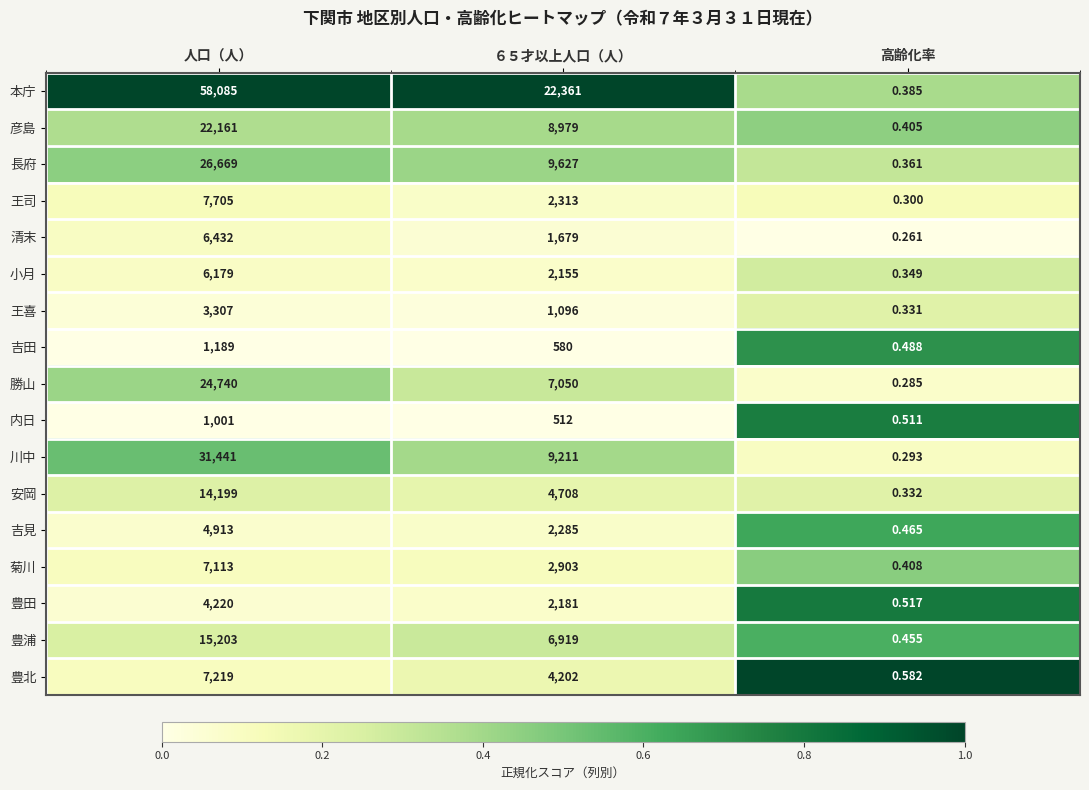

How many distinct data groups are displayed?

17